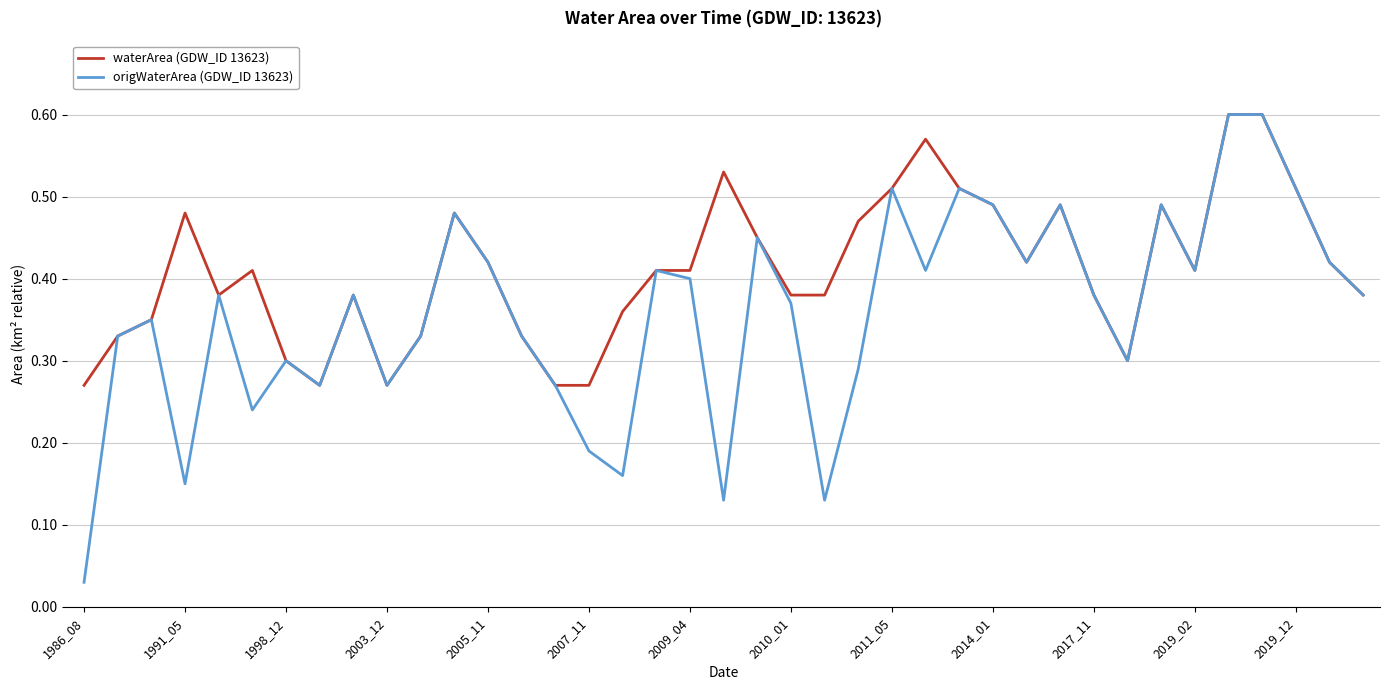

Which series has the widest spread of values?

origWaterArea (GDW_ID 13623)